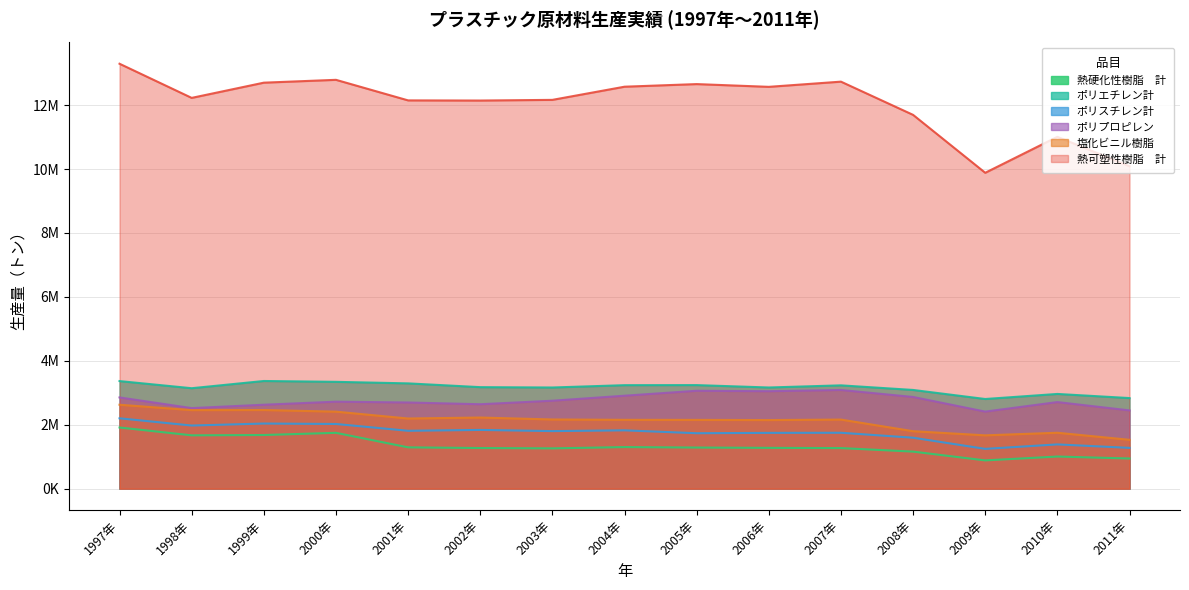

At how many categories does at least one series exceed 12350053?

7